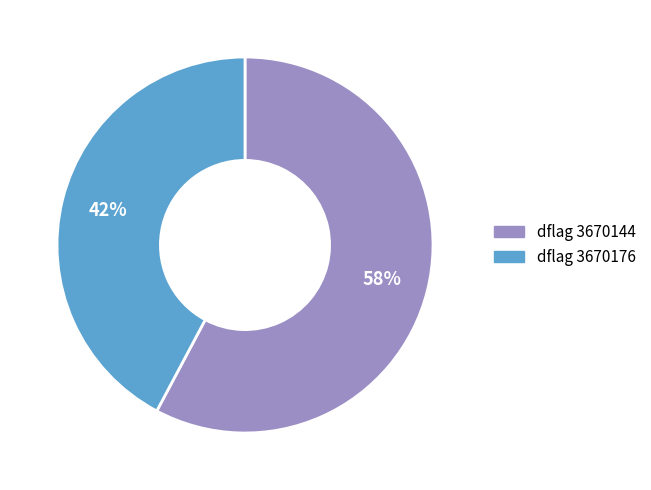

To the nearest percent, what is the difference between the largest and smallest slice percentages?

16%